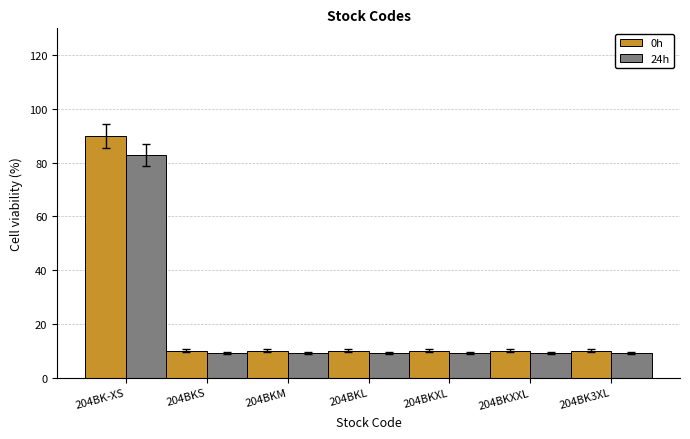

List the series in order of their peak value, highest first.

0h, 24h